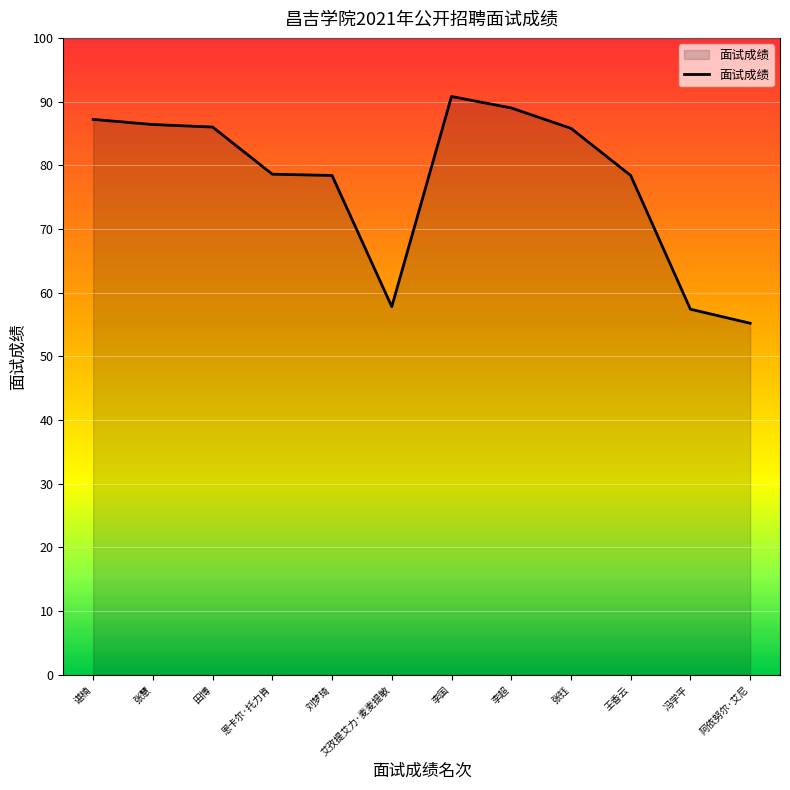

What is the minimum value shown in the chart?

55.2